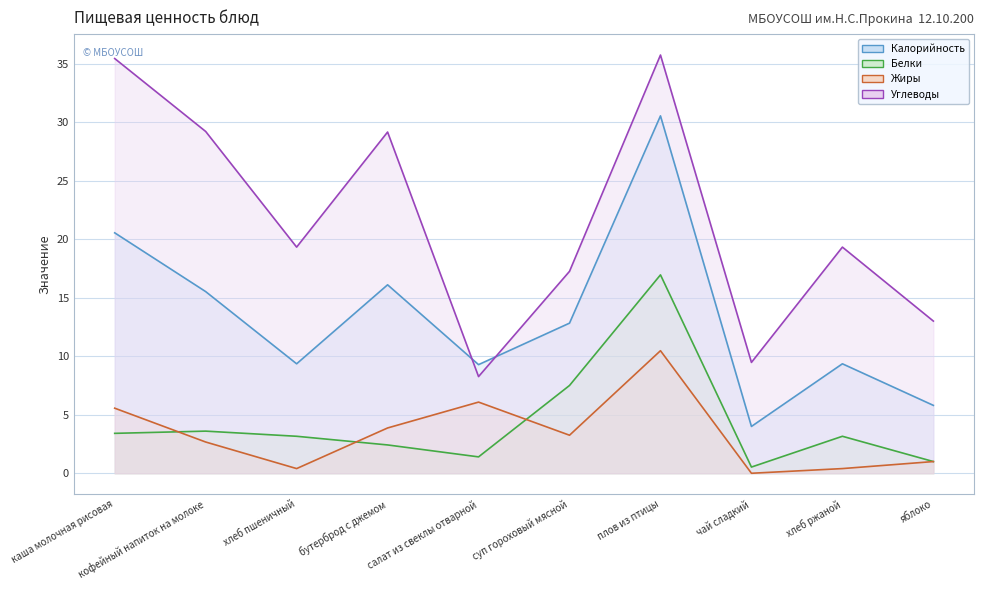

Does the chart display data point markers on the line(s)?

No